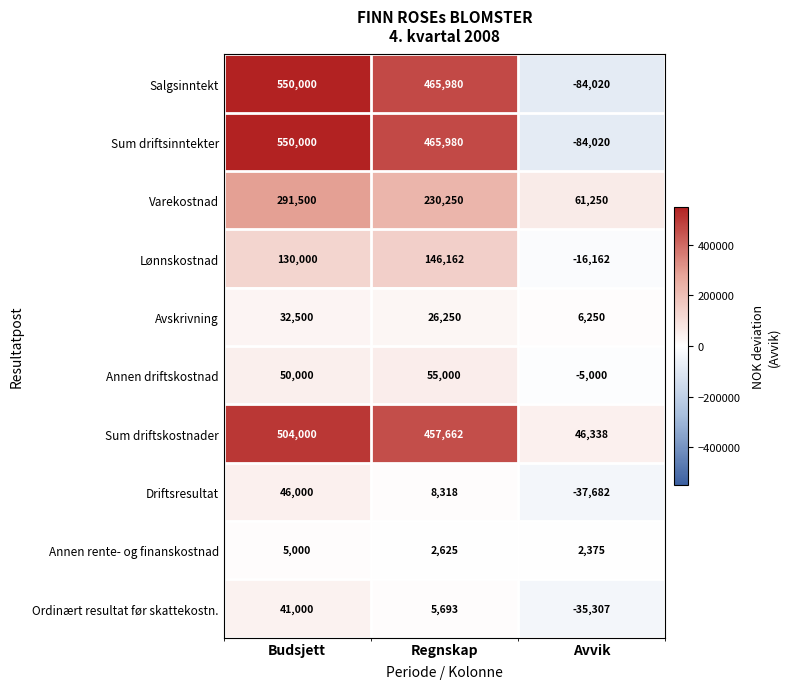

Reading right to left, list all the values displayed in this chart.

Salgsinntekt: Avvik=-84020	Regnskap=465980	Budsjett=550000
Sum driftsinntekter: Avvik=-84020	Regnskap=465980	Budsjett=550000
Varekostnad: Avvik=61250	Regnskap=230250	Budsjett=291500
Lønnskostnad: Avvik=-16162	Regnskap=146162	Budsjett=130000
Avskrivning: Avvik=6250	Regnskap=26250	Budsjett=32500
Annen driftskostnad: Avvik=-5000	Regnskap=55000	Budsjett=50000
Sum driftskostnader: Avvik=46338	Regnskap=457662	Budsjett=504000
Driftsresultat: Avvik=-37682	Regnskap=8318	Budsjett=46000
Annen rente- og finanskostnad: Avvik=2375	Regnskap=2625	Budsjett=5000
Ordinært resultat før skattekostn.: Avvik=-35307	Regnskap=5693	Budsjett=41000